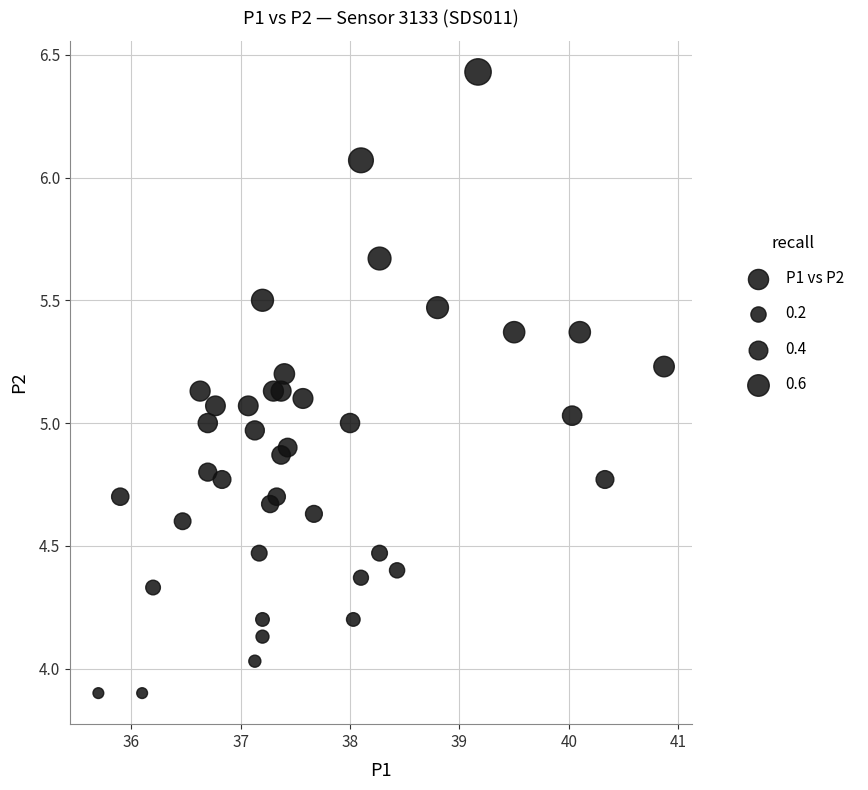

What is the range of Y values (max minus min)?

2.5